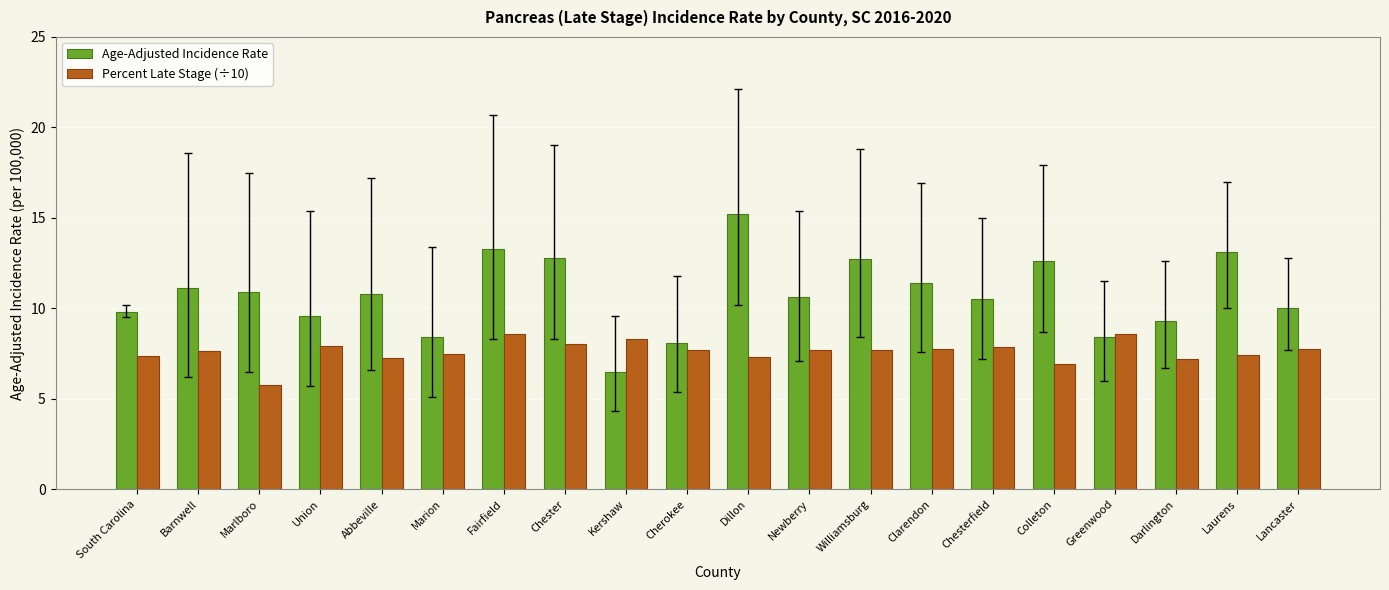

What is the average value of the Percent Late Stage (÷10) series?

7.6